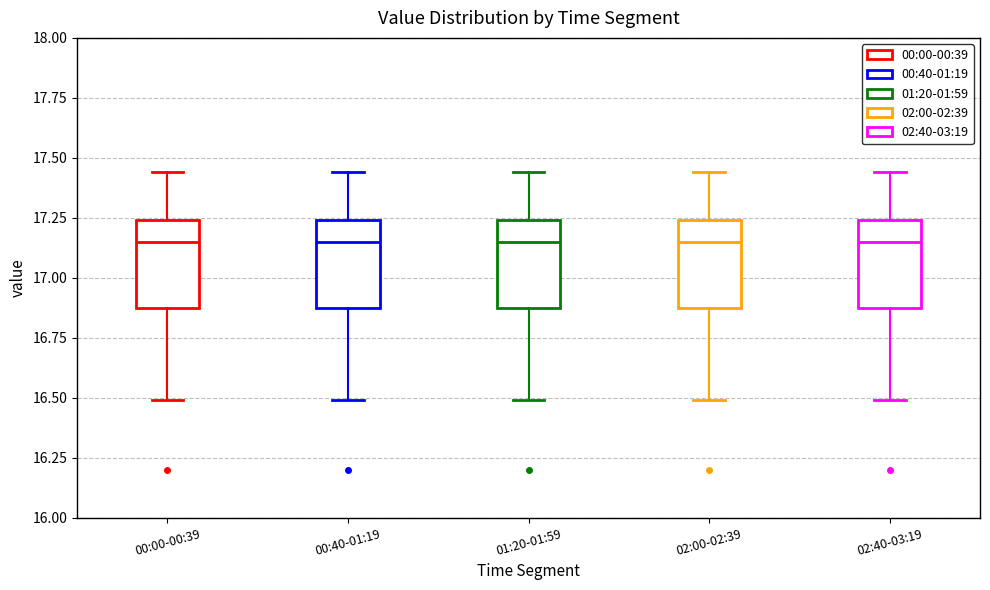

Reading left to right, read every box against the y-axis: the position of its median line, the range the box covers, and the ends of its whiskers. The values are not printed on the chart, so give them approximately, as read against the axis.

00:00-00:39: median 17.15, box 16.90 to 17.25, whiskers 16.50 to 17.45
00:40-01:19: median 17.15, box 16.90 to 17.25, whiskers 16.50 to 17.45
01:20-01:59: median 17.15, box 16.90 to 17.25, whiskers 16.50 to 17.45
02:00-02:39: median 17.15, box 16.90 to 17.25, whiskers 16.50 to 17.45
02:40-03:19: median 17.15, box 16.90 to 17.25, whiskers 16.50 to 17.45